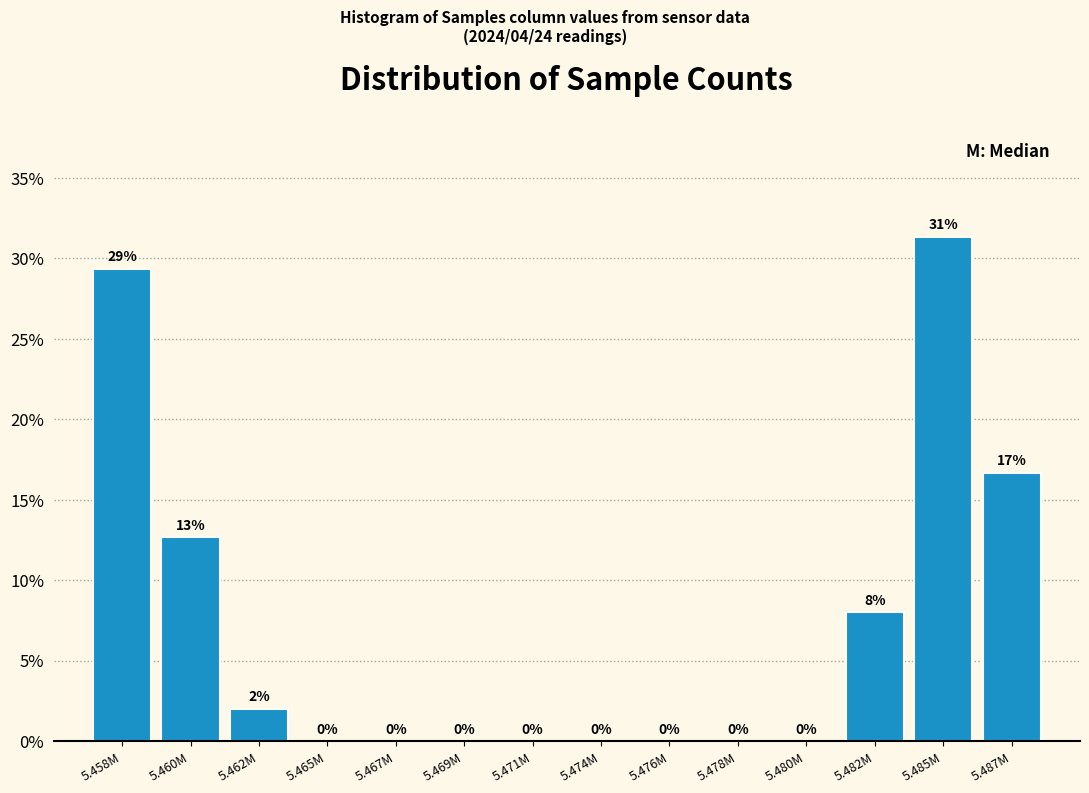

Read the value at 5.458M.

29.3